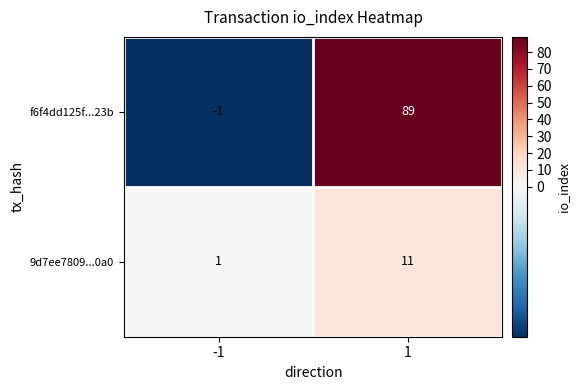

Which series has the largest total across all categories?

f6f4dd125f...23b